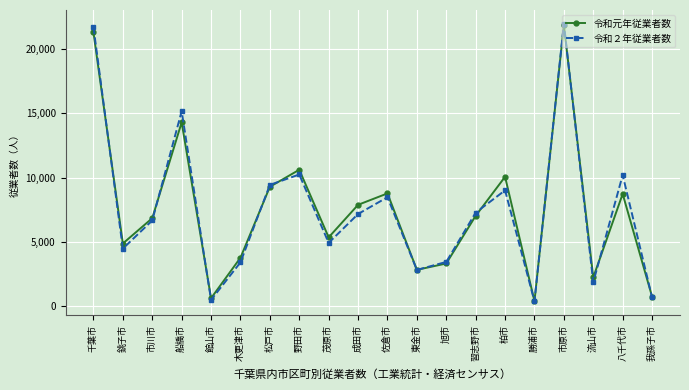

What is the spread (max minus min) of values at 千葉市?

407